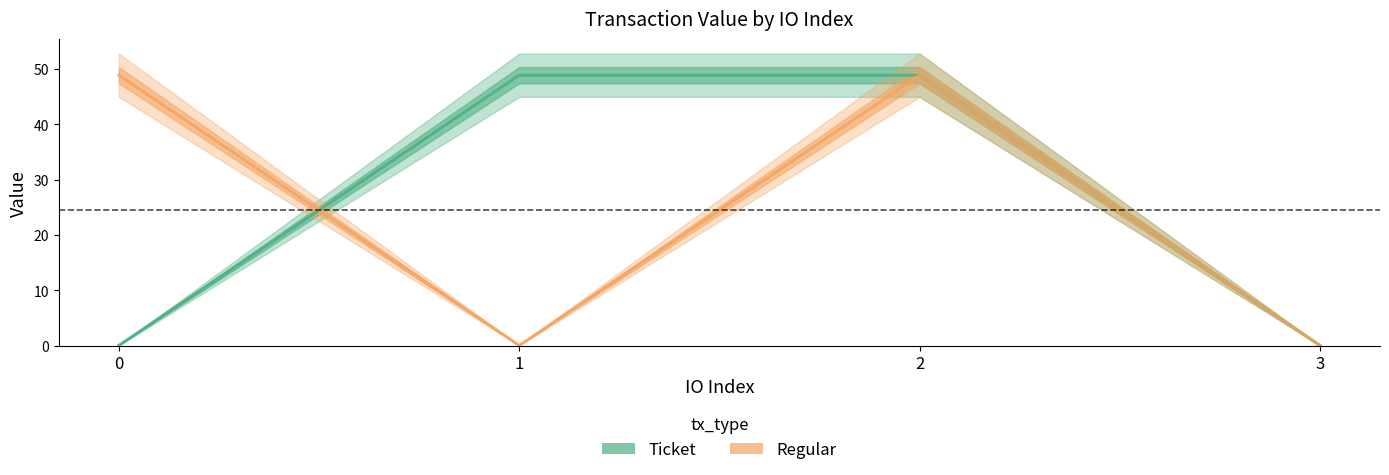

How many data points in Ticket are above 48?

2